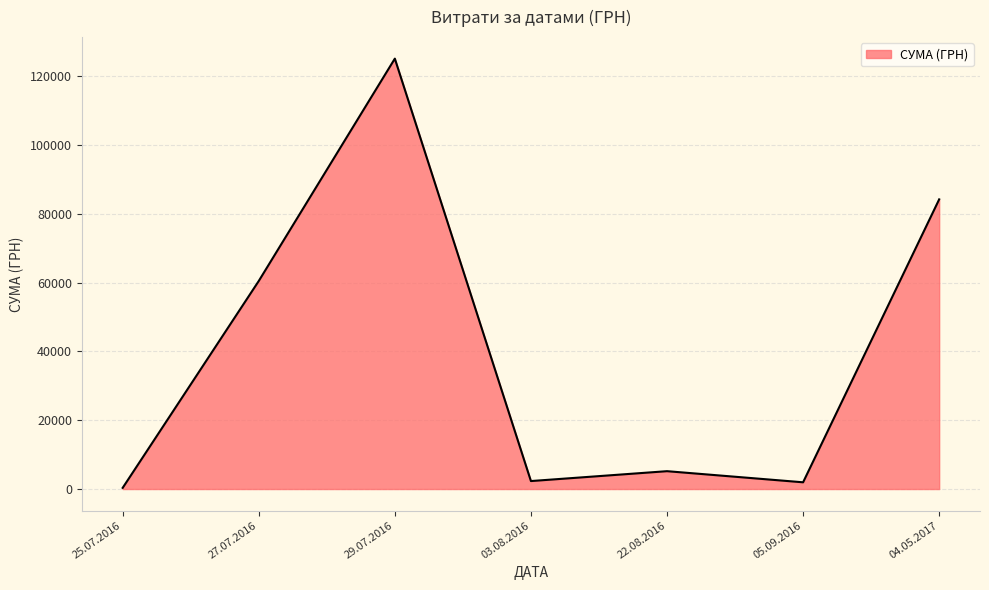

What is the average value?

39956.4